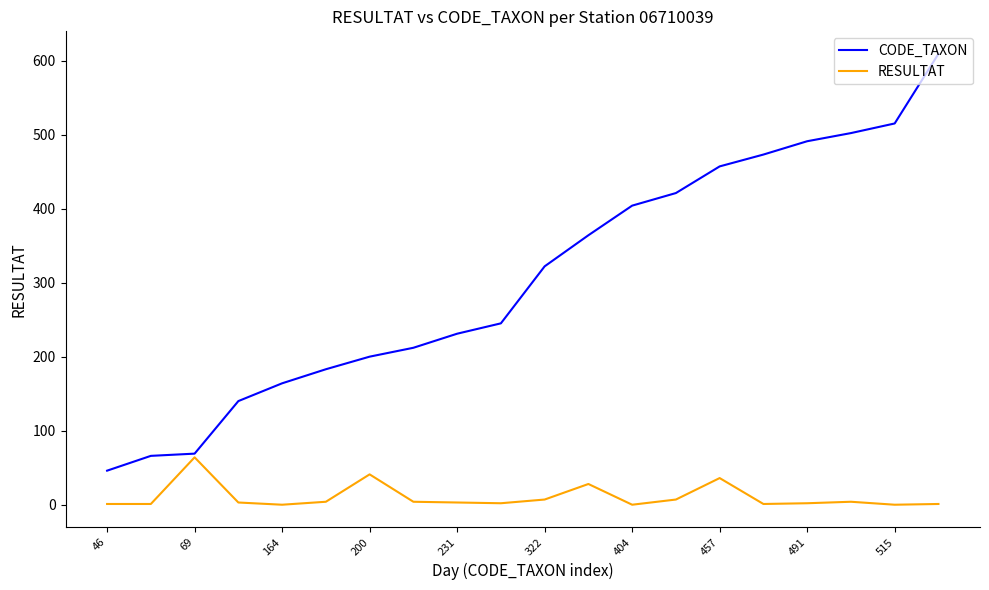

What is the maximum value for CODE_TAXON?

609